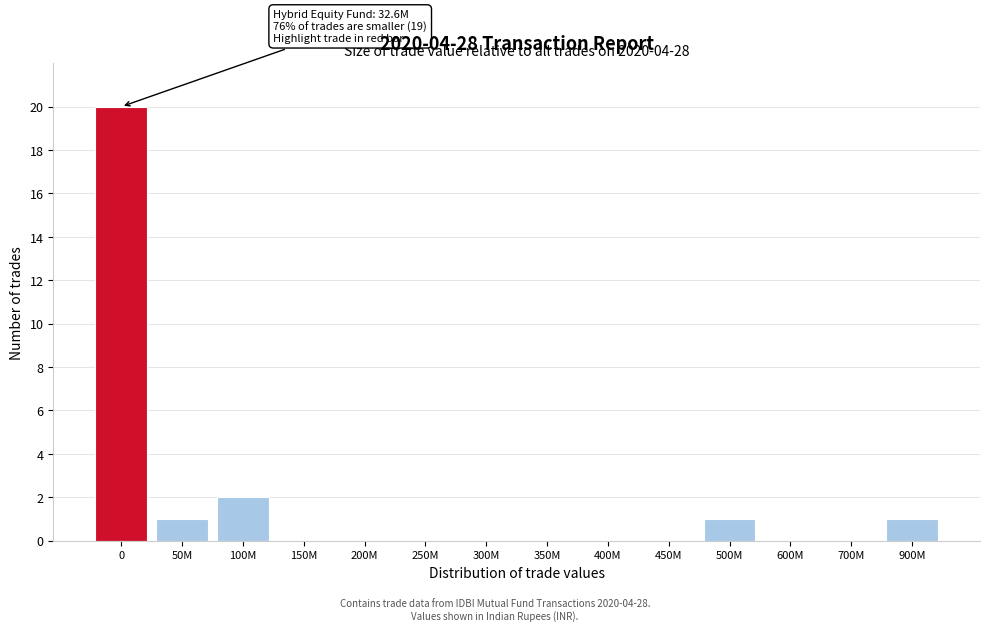

Reading left to right, list all the values displayed in this chart.

0=20	50M=1	100M=2	150M=0	200M=0	250M=0	300M=0	350M=0	400M=0	450M=0	500M=1	600M=0	700M=0	900M=1